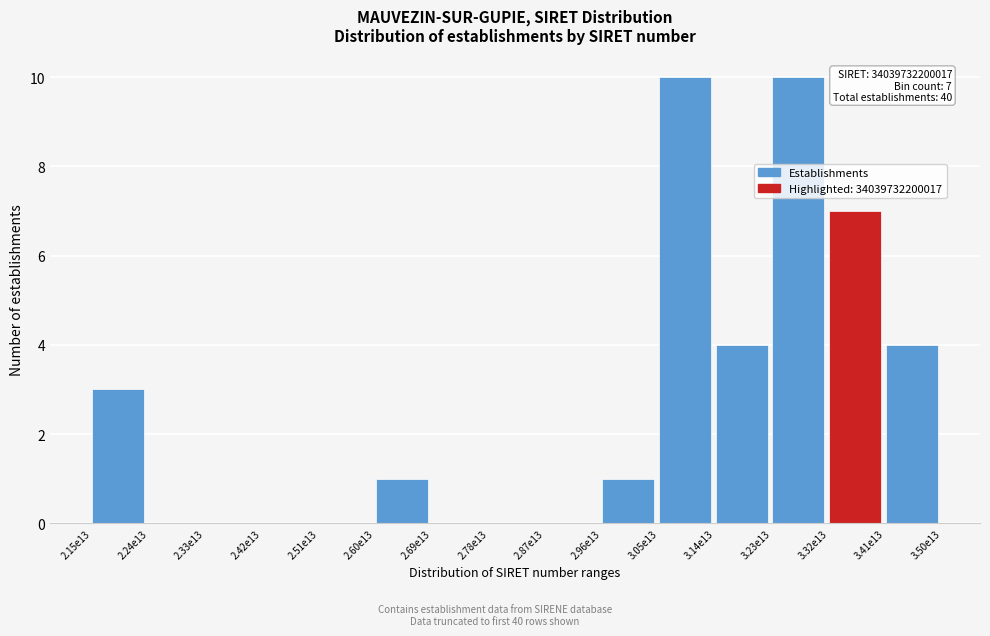

Reading left to right, what are all the values shown in this chart?

2.15e13=3	2.24e13=0	2.33e13=0	2.42e13=0	2.51e13=0	2.60e13=1	2.69e13=0	2.78e13=0	2.87e13=0	2.96e13=1	3.05e13=10	3.14e13=4	3.23e13=10	3.32e13=7	3.41e13=4